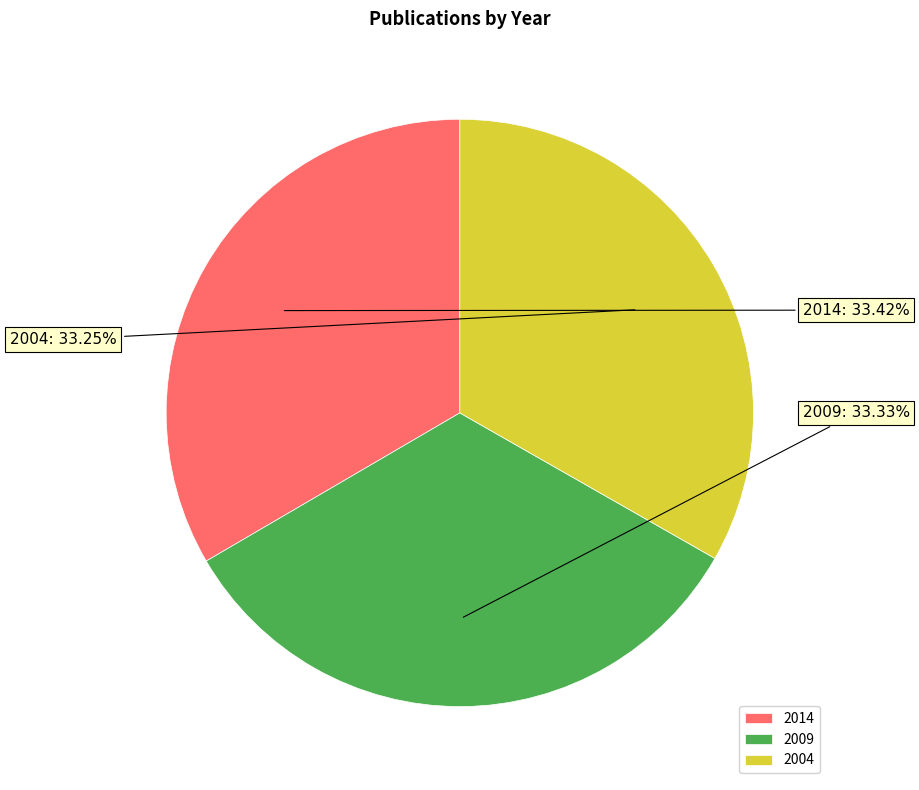

Count the number of slices in the pie.

3